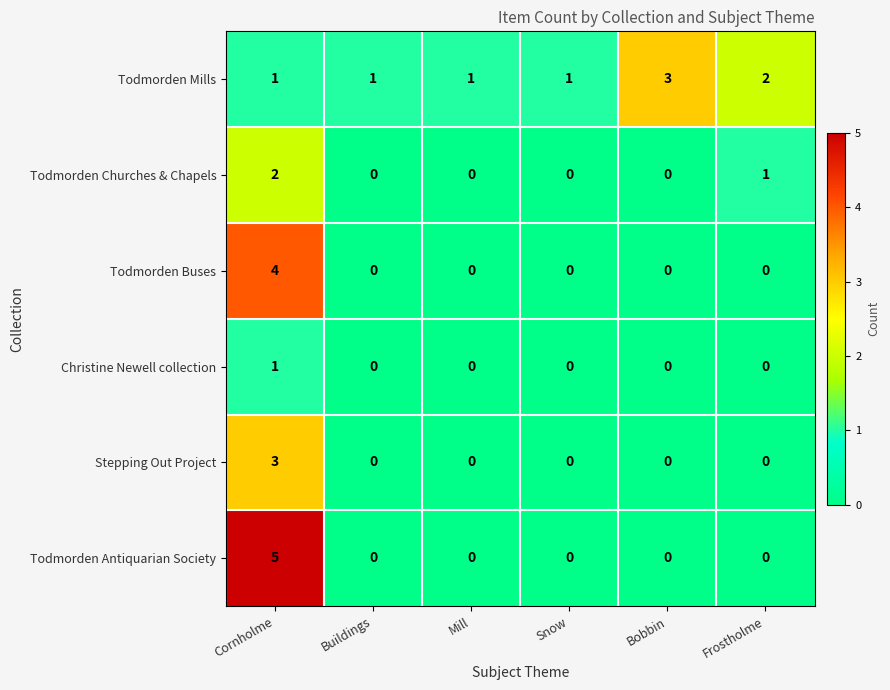

At which category is the sum across all series the highest?

Cornholme